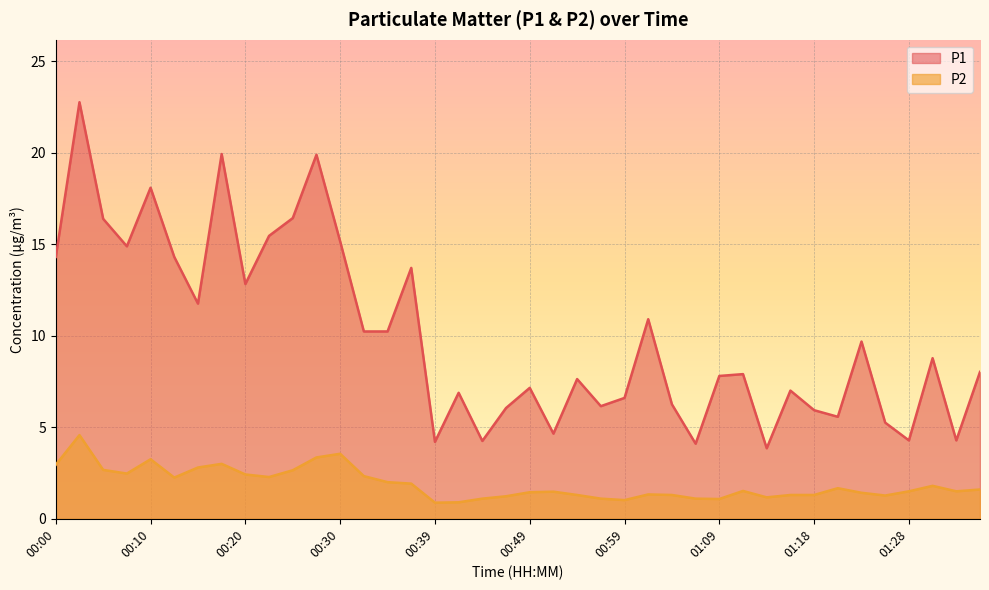

True or false: P2 and P1 intersect in this chart.

False